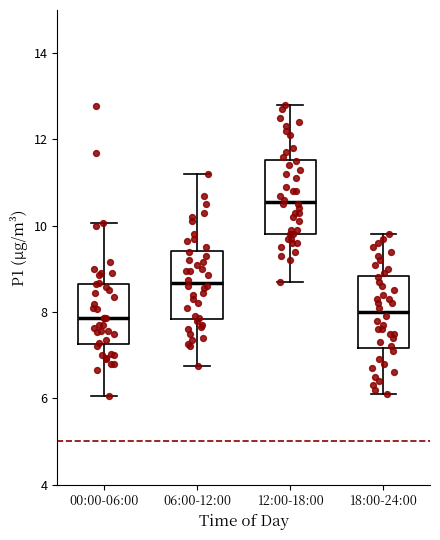

Reading left to right, transcribe this box plot: for each box, give where its median line is, the range the box spans, and where its two whiskers end, as read against the y-axis. The values are not printed on the chart, so give them approximately, as read against the axis.

00:00-06:00: median 7.8, box 7.2 to 8.6, whiskers 6.0 to 10.0
06:00-12:00: median 8.6, box 7.8 to 9.4, whiskers 6.8 to 11.2
12:00-18:00: median 10.6, box 9.8 to 11.6, whiskers 8.8 to 12.8
18:00-24:00: median 8.0, box 7.2 to 8.8, whiskers 6.2 to 9.8